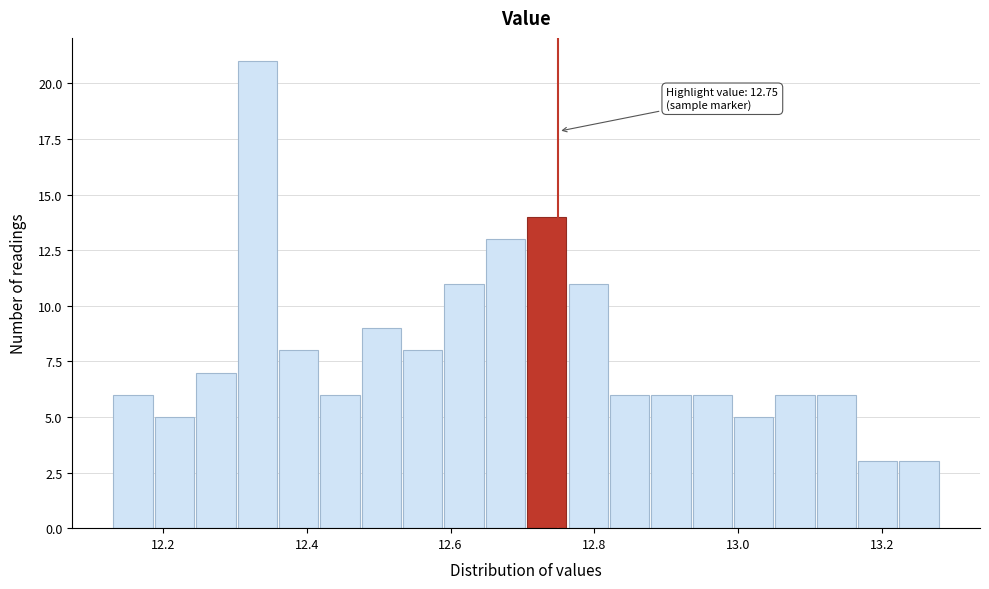

Around what value on the x-axis is the tallest bar? Give the approximate position of its centre, as read against the axis.

12.34